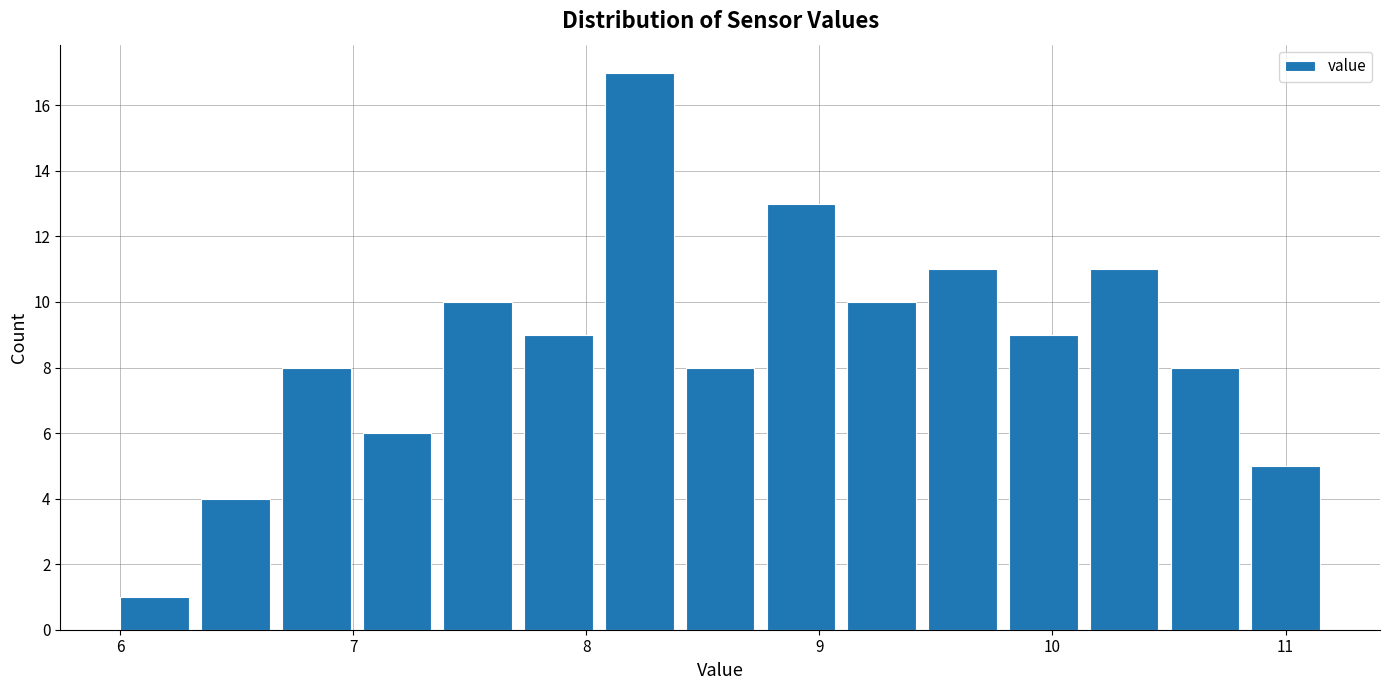

Around what value on the x-axis is the tallest bar? Give the approximate position of its centre, as read against the axis.

8.2